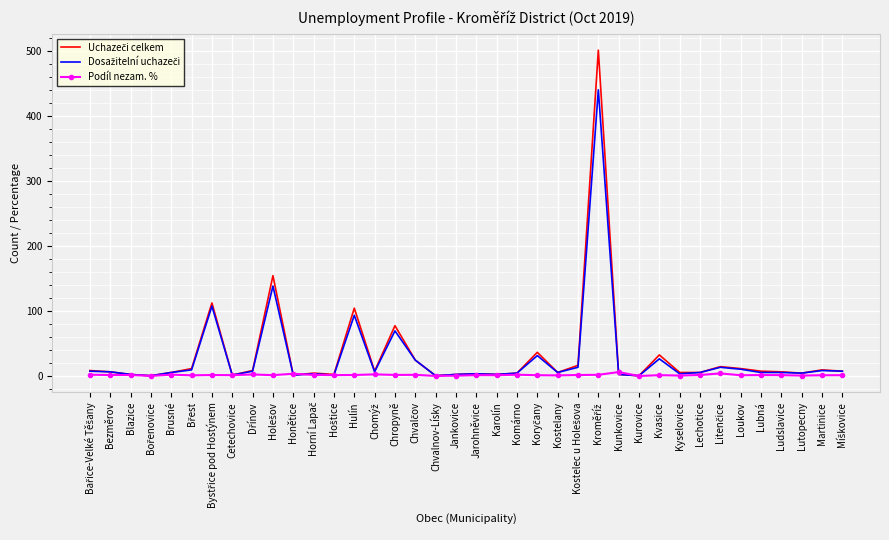

What is the greatest value displayed?

502.0